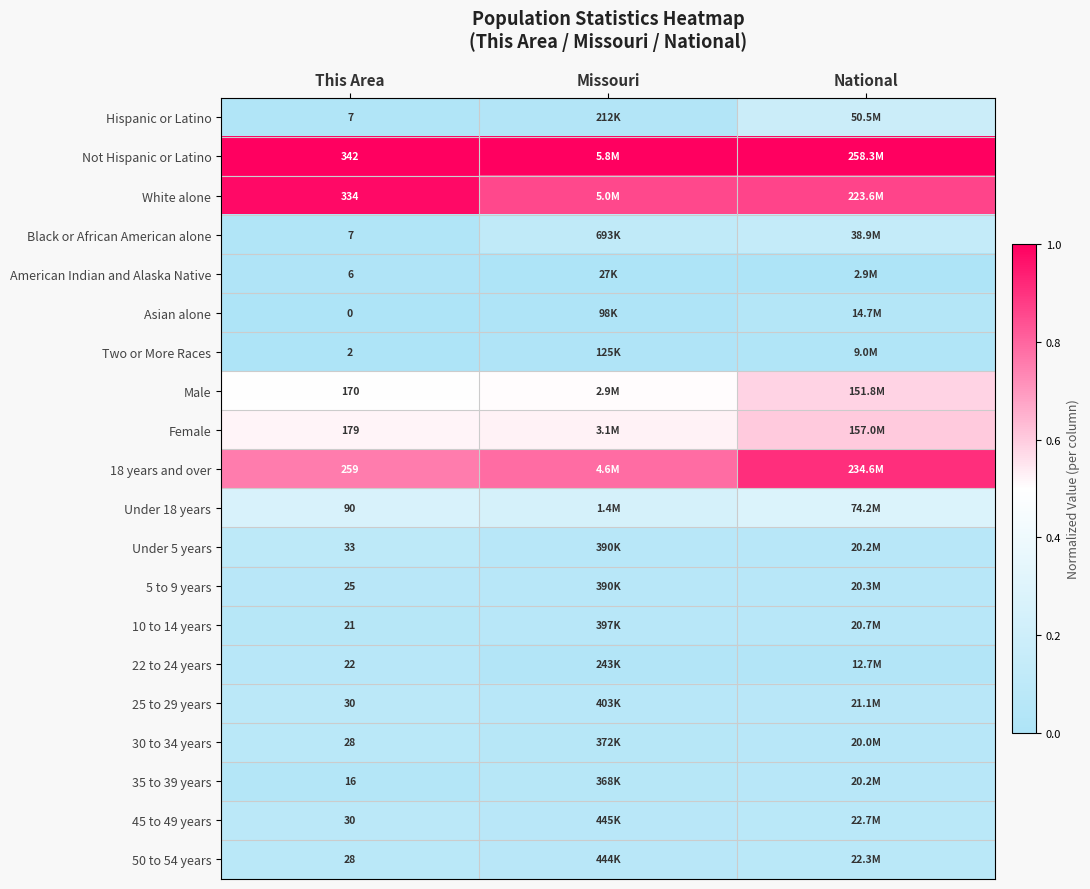

Which has a higher value, This Area or Missouri?

Missouri